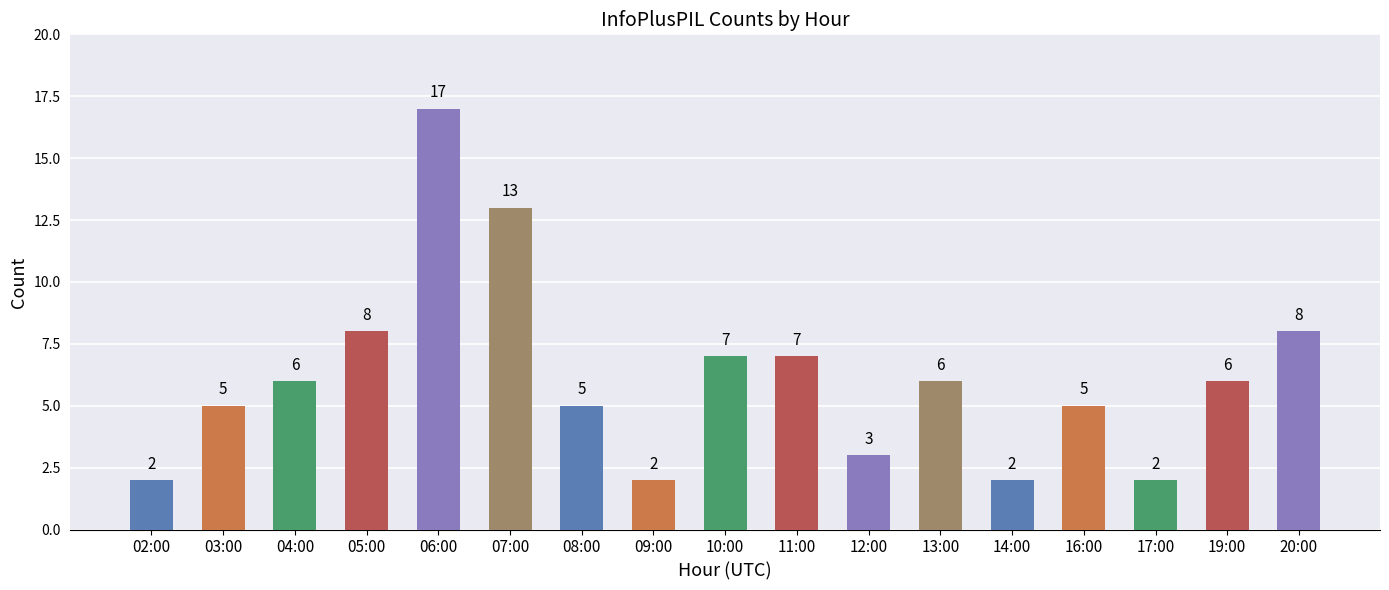

What is the difference between the second highest and minimum values?

11